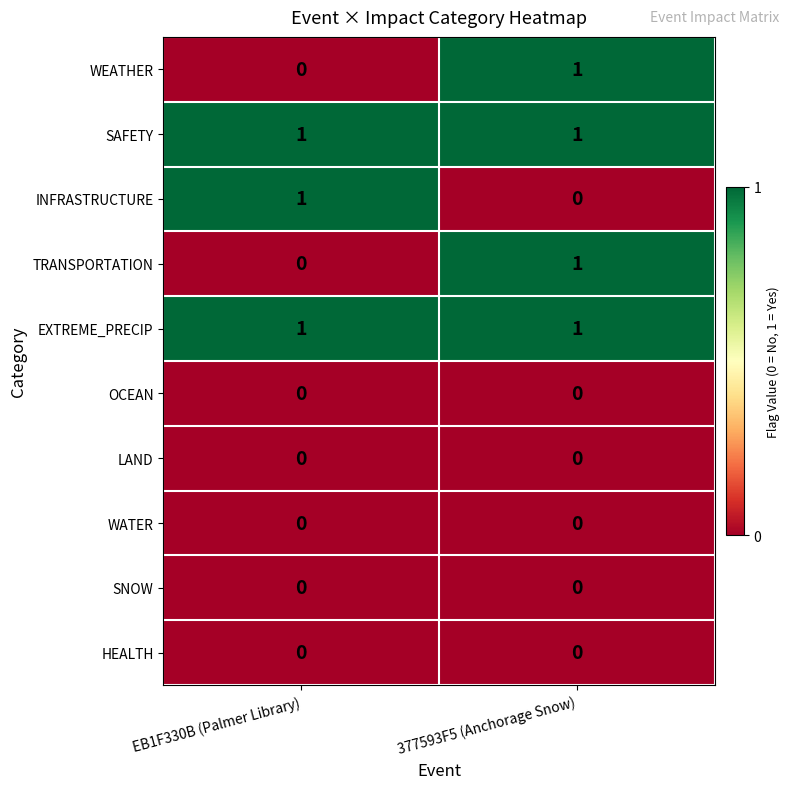

Reading left to right, what are all the values shown in this chart?

WEATHER: EB1F330B (Palmer Library)=0	377593F5 (Anchorage Snow)=1
SAFETY: EB1F330B (Palmer Library)=1	377593F5 (Anchorage Snow)=1
INFRASTRUCTURE: EB1F330B (Palmer Library)=1	377593F5 (Anchorage Snow)=0
TRANSPORTATION: EB1F330B (Palmer Library)=0	377593F5 (Anchorage Snow)=1
EXTREME_PRECIP: EB1F330B (Palmer Library)=1	377593F5 (Anchorage Snow)=1
OCEAN: EB1F330B (Palmer Library)=0	377593F5 (Anchorage Snow)=0
LAND: EB1F330B (Palmer Library)=0	377593F5 (Anchorage Snow)=0
WATER: EB1F330B (Palmer Library)=0	377593F5 (Anchorage Snow)=0
SNOW: EB1F330B (Palmer Library)=0	377593F5 (Anchorage Snow)=0
HEALTH: EB1F330B (Palmer Library)=0	377593F5 (Anchorage Snow)=0